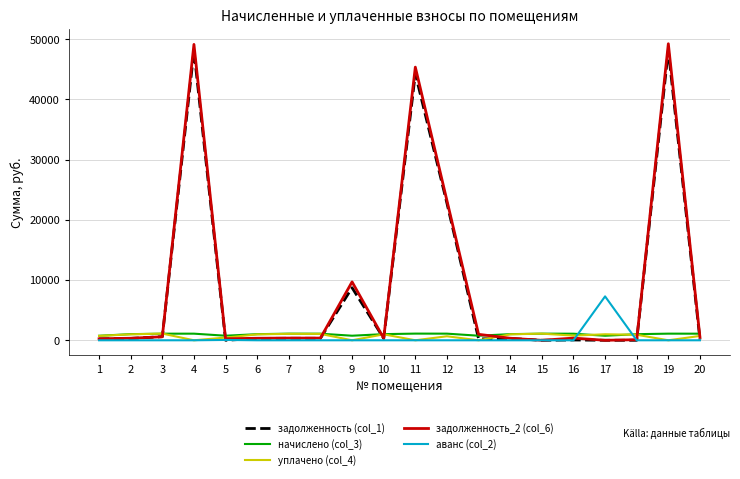

Which series has the largest range (max minus min)?

задолженность_2 (col_6)